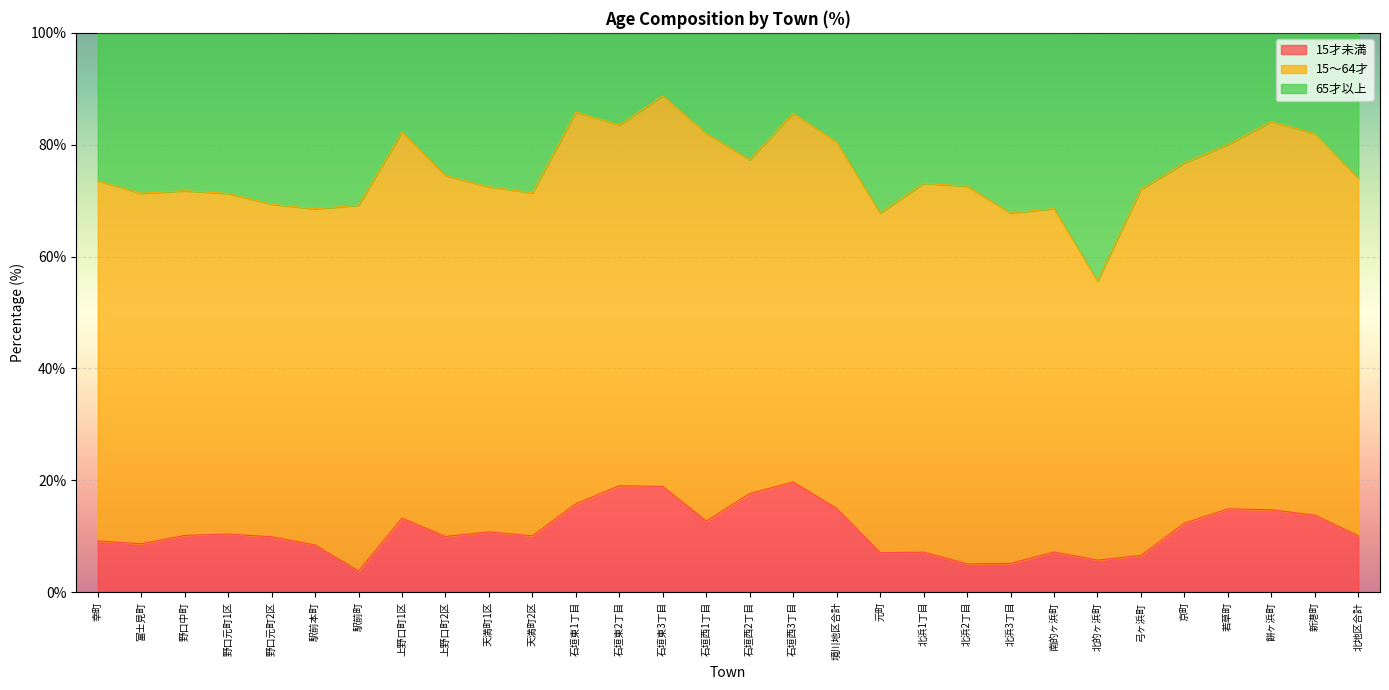

How many lines are shown in the chart?

3